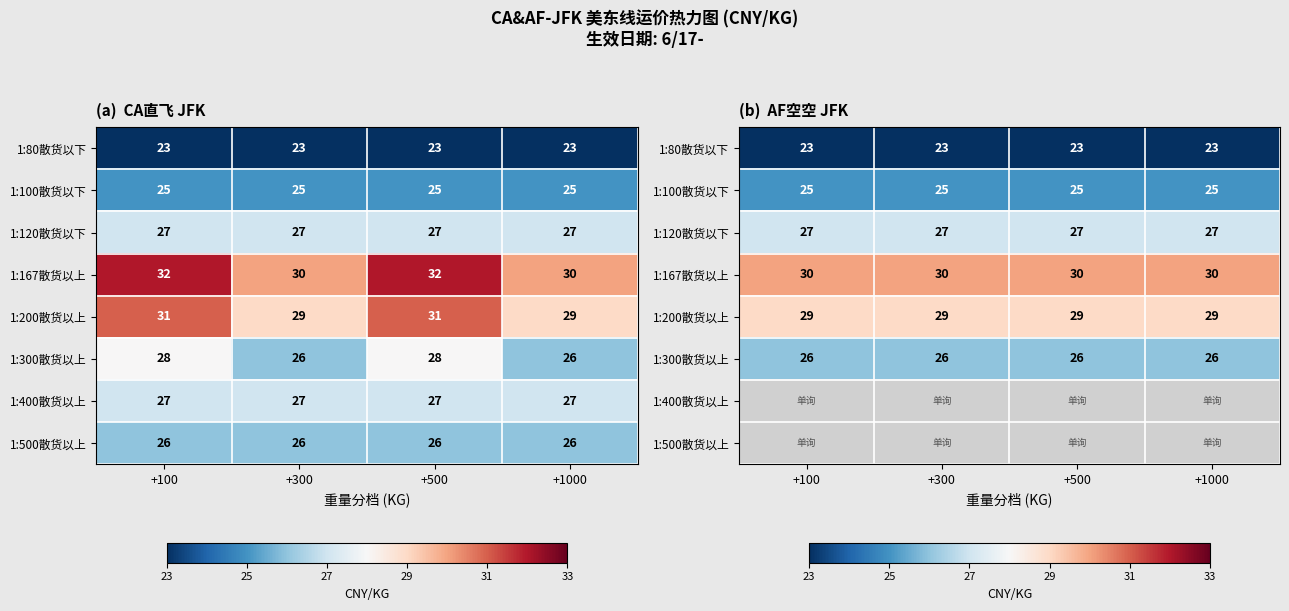

Is it true that 1:80散货以下 equals 23.0 at +1000?

True